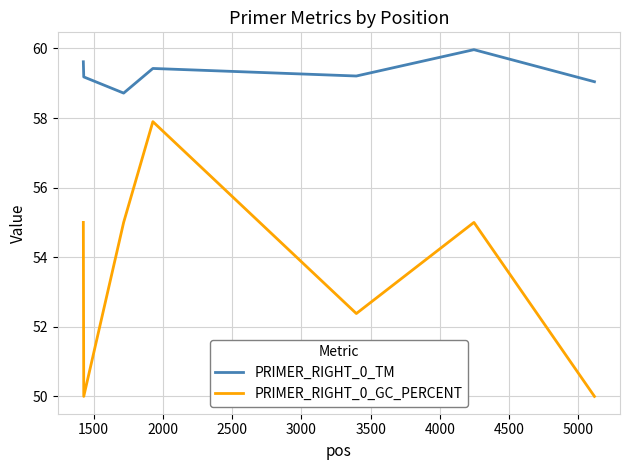

What is the difference between the maximum and minimum values in the PRIMER_RIGHT_0_TM series?

1.2